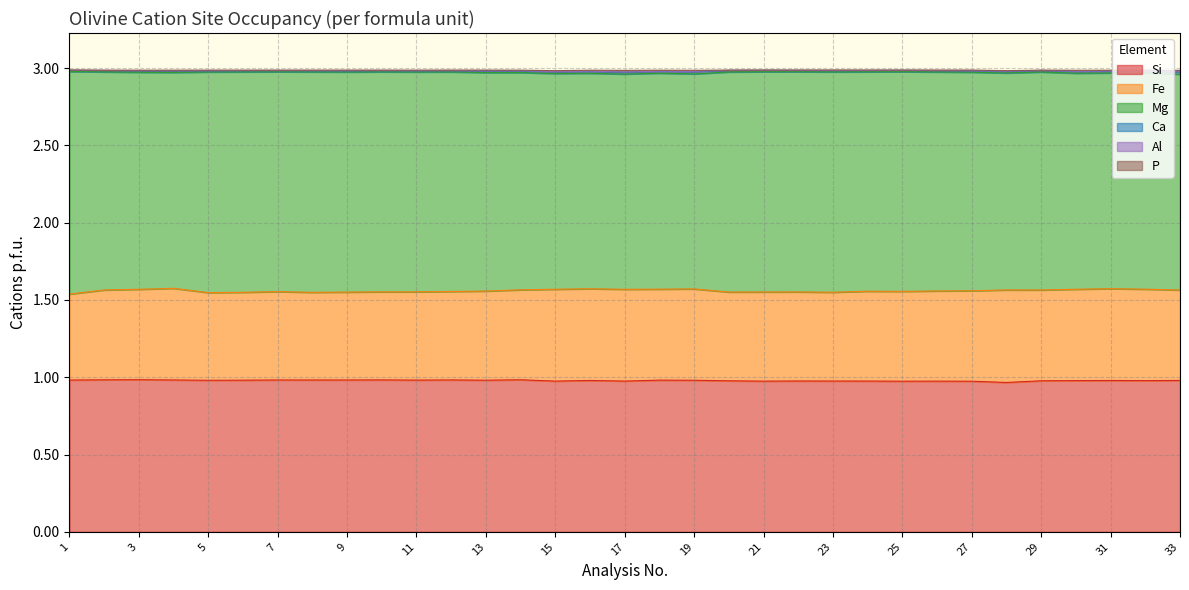

Which series has the largest total across all categories?

Mg